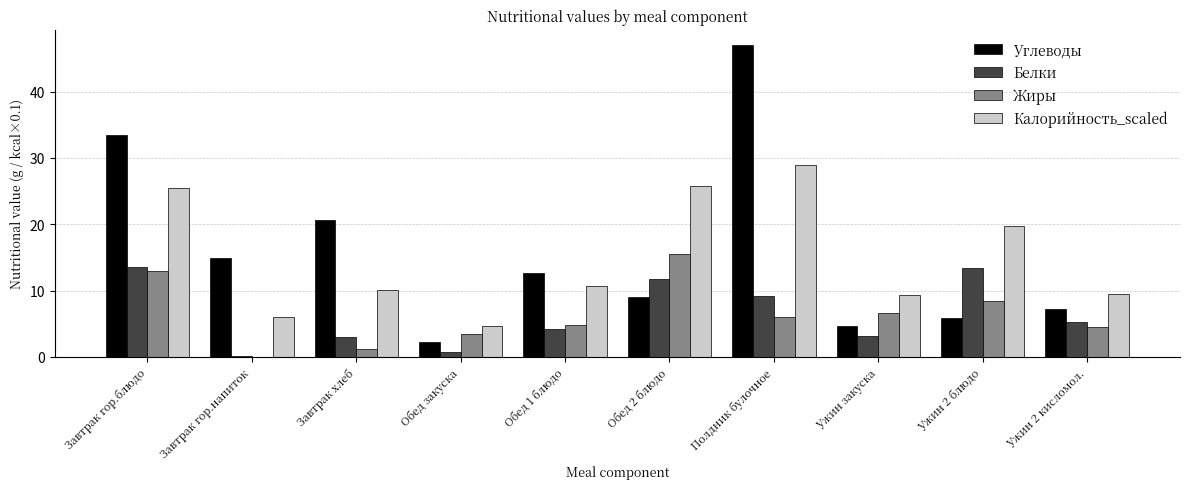

What is the sum of all Жиры values?

63.6